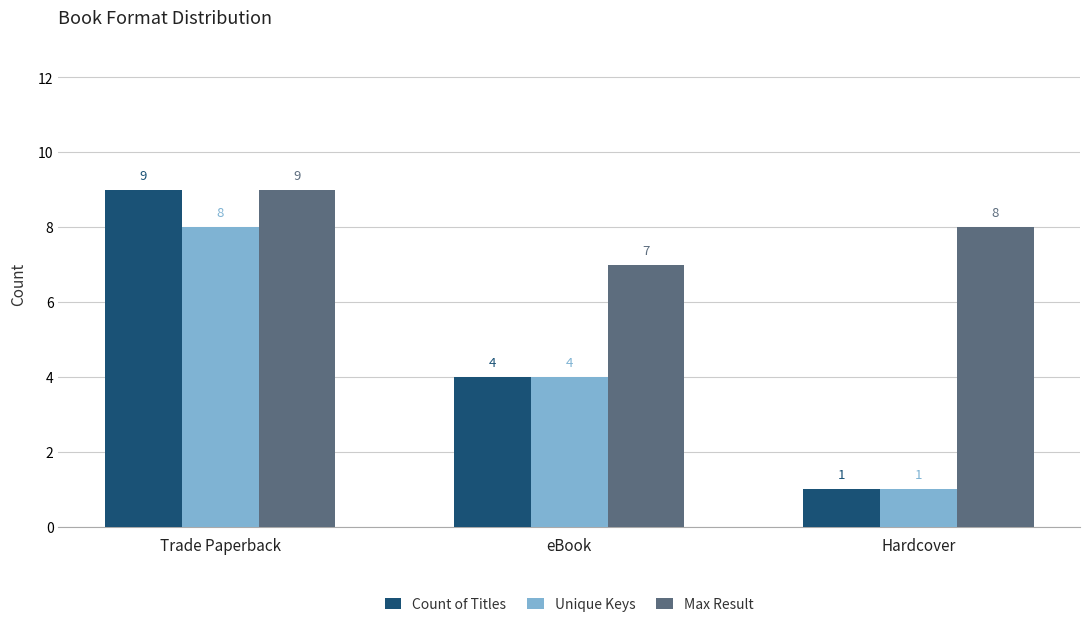

How many bars are there in total?

9